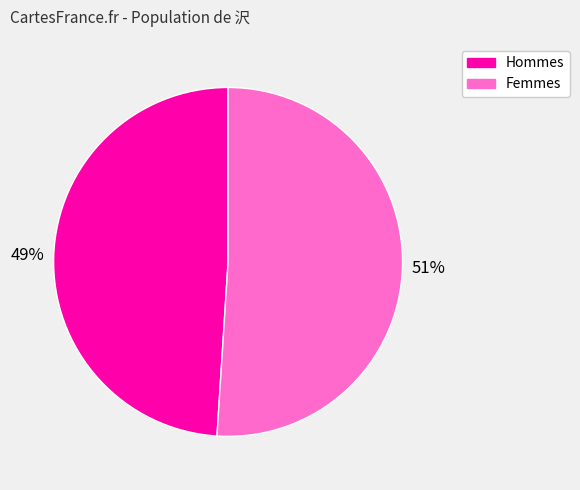

To the nearest percent, what is the difference between the largest and smallest slice percentages?

2%